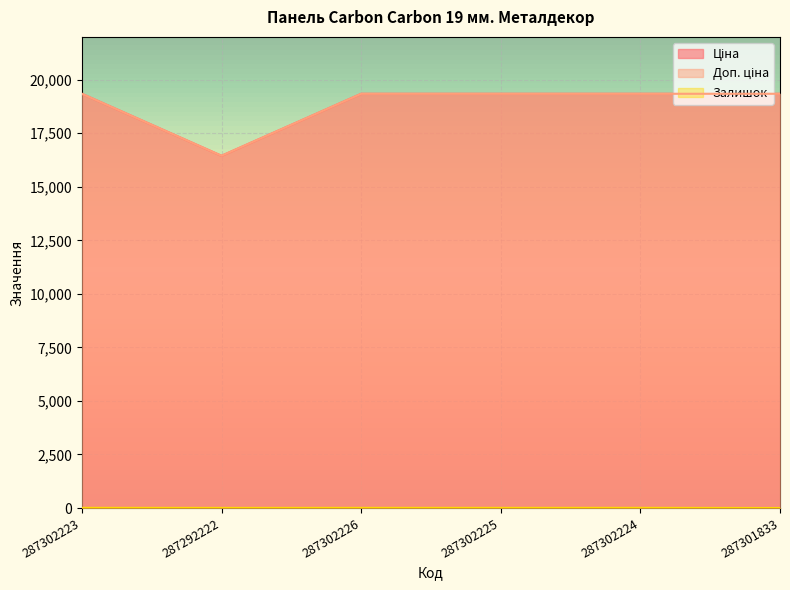

What is the label of the 4th point from the left?

287302225